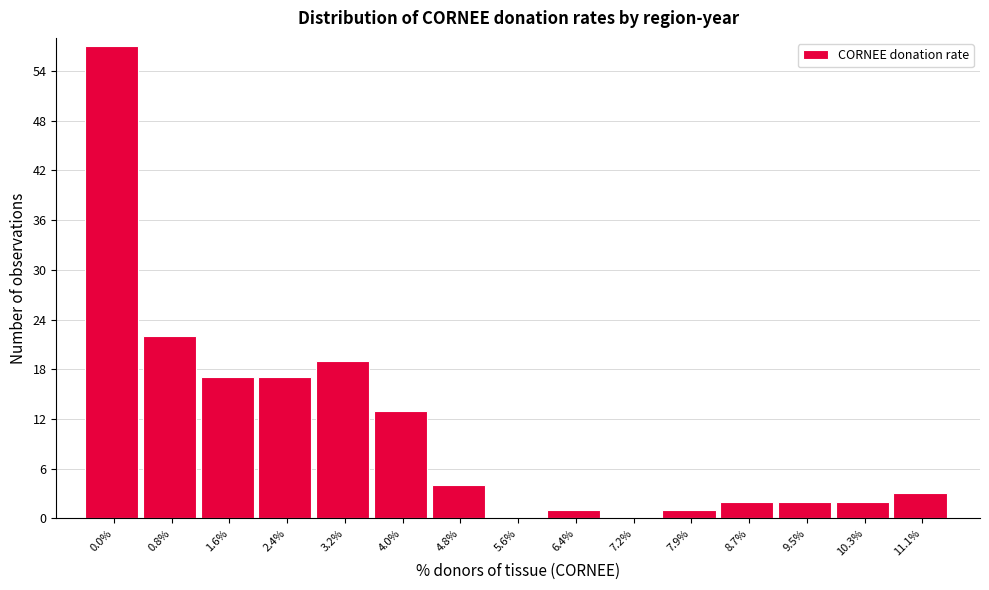

Reading left to right, extract all data points from this chart.

0.0%=57	0.8%=22	1.6%=17	2.4%=17	3.2%=19	4.0%=13	4.8%=4	5.6%=0	6.4%=1	7.2%=0	7.9%=1	8.7%=2	9.5%=2	10.3%=2	11.1%=3